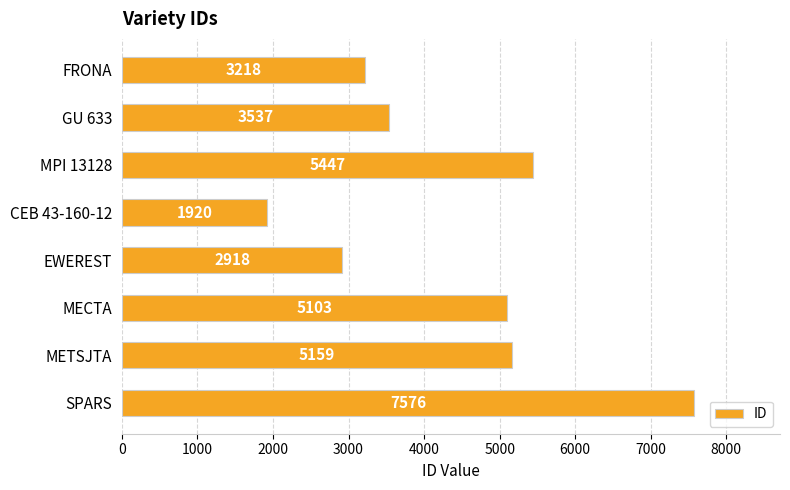

List the labels in order of value, smallest first.

CEB 43-160-12, EWEREST, FRONA, GU 633, MECTA, METSJTA, MPI 13128, SPARS